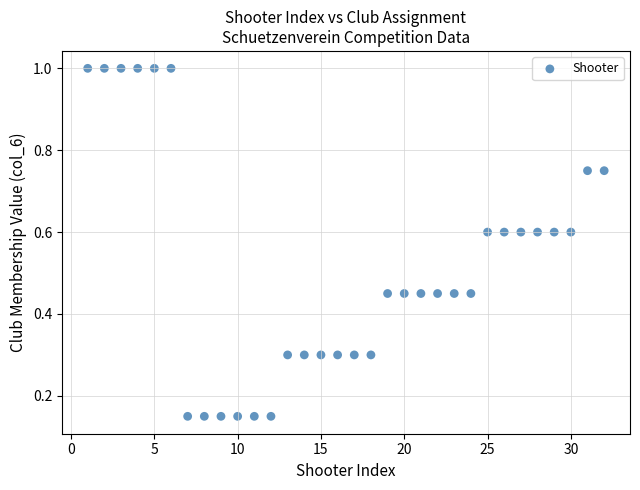

What is the range of X values (max minus min)?

31.0